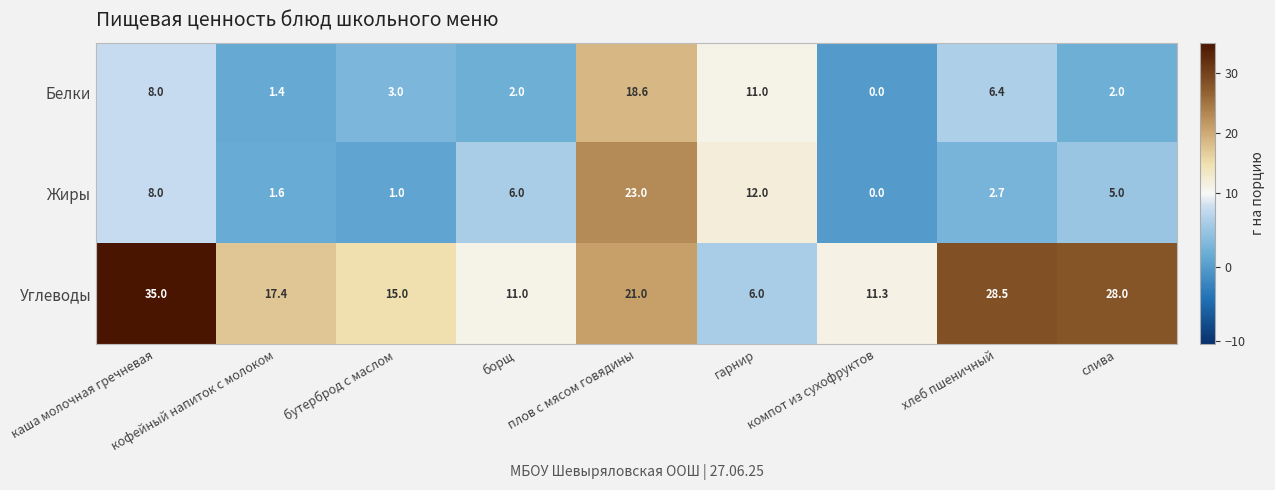

Is it true that Углеводы equals 11.0 at борщ?

True